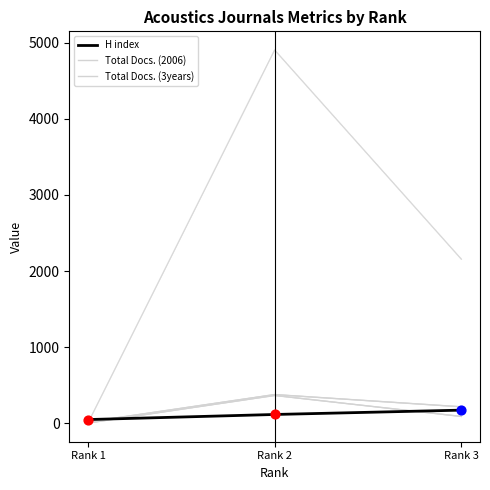

Is the value of Total Docs. (3years) at Rank 1 greater than the value of Total Docs. (2006) at Rank 2?

No